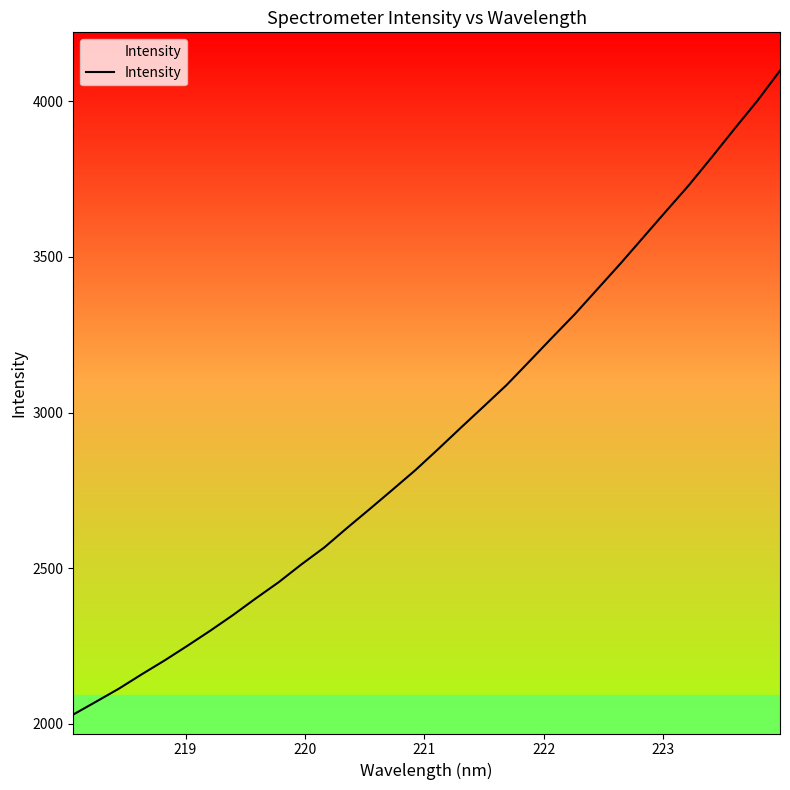

What is the greatest value displayed?

4097.9